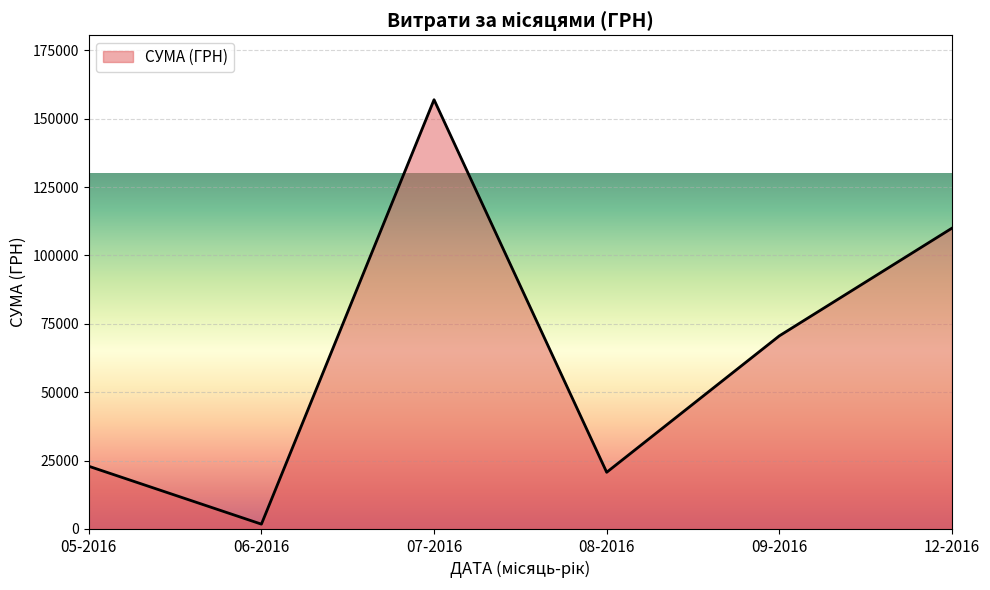

Is it true that the value at 08-2016 is 11437.5?

False